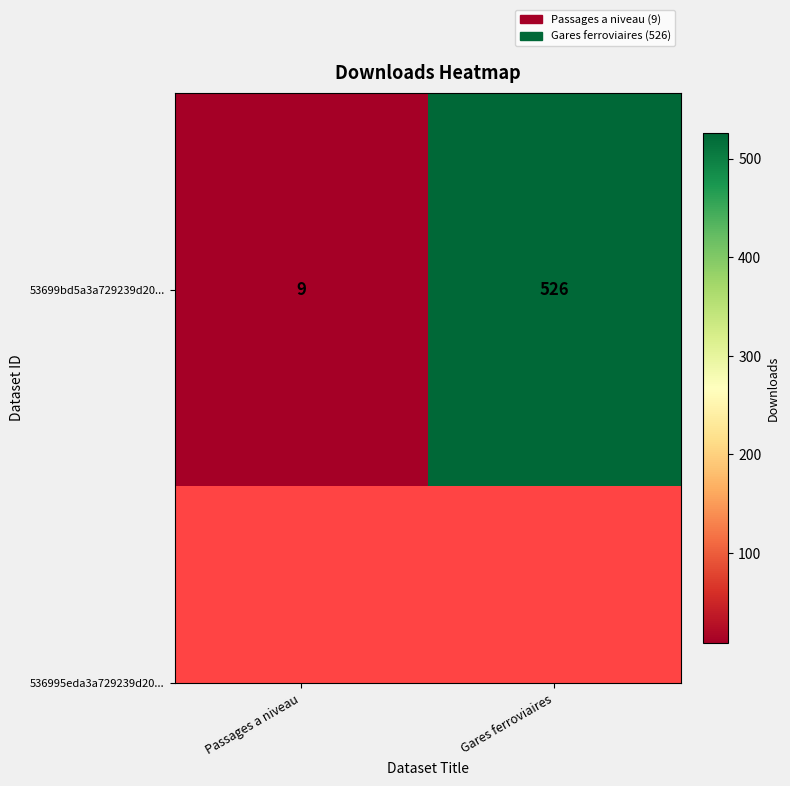

The chart shows a value of 526 at Gares ferroviaires. True or false?

True